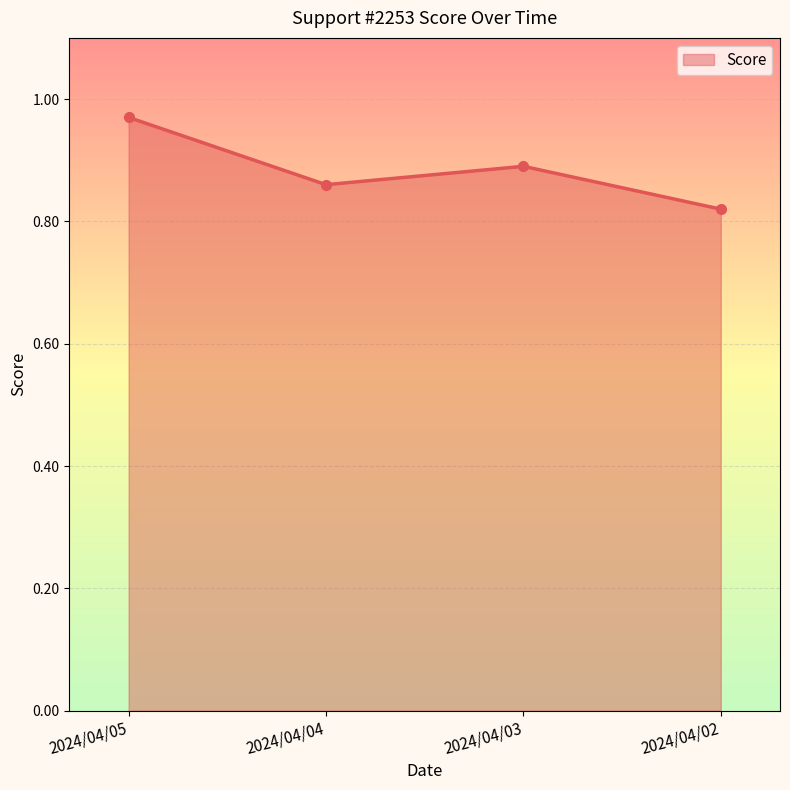

What is the sum of all values?

3.5